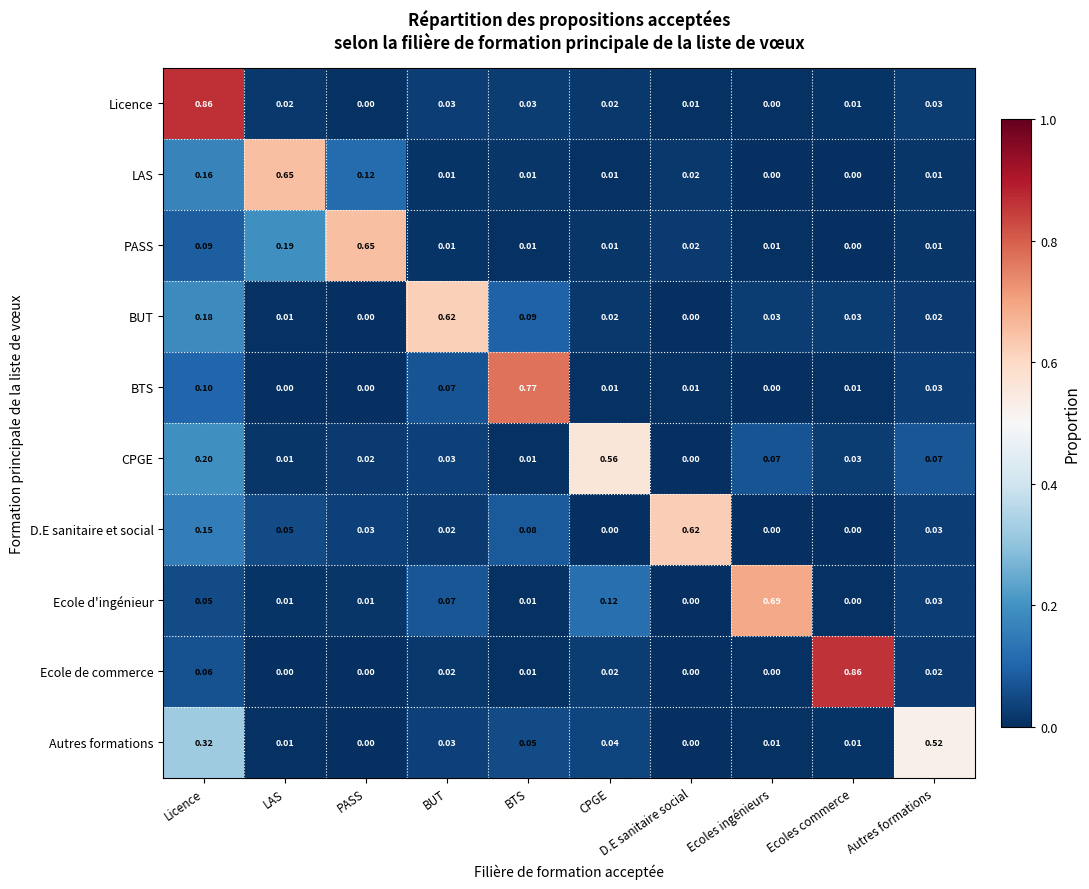

At which category is the sum across all series the highest?

Licence